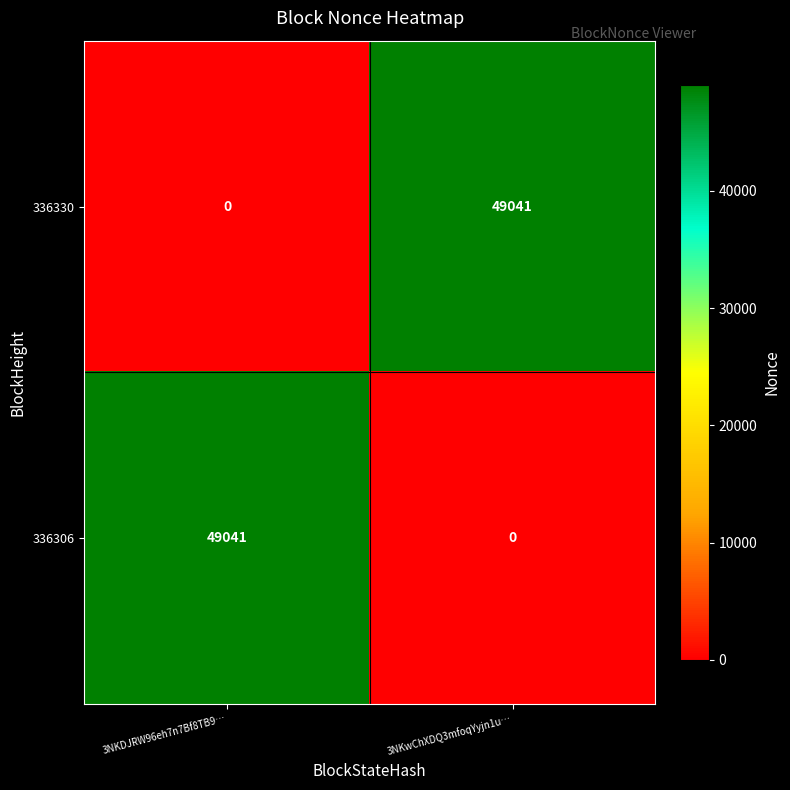

True or false: 336330 has a value of 17939 at 3NKwChXDQ3mfoqYyjn1u….

False